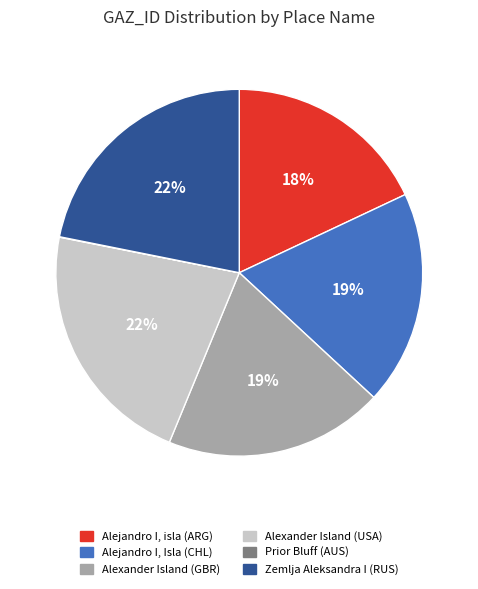

To the nearest percent, what percentage of the pie is Alexander Island (GBR)?

19%